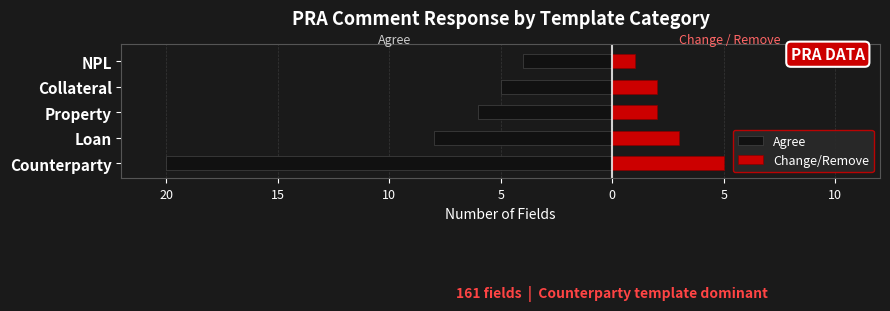

The Agree series shows -4 at NPL. True or false?

True